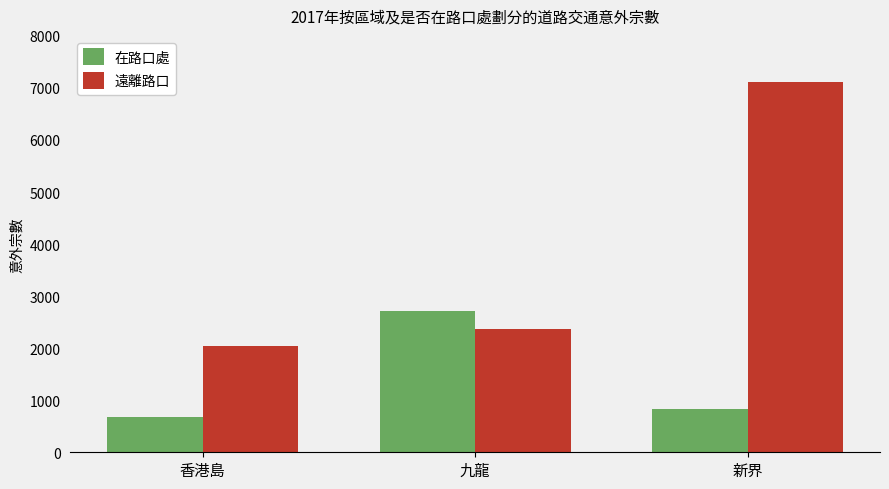

What is the spread (max minus min) of values at 九龍?

327